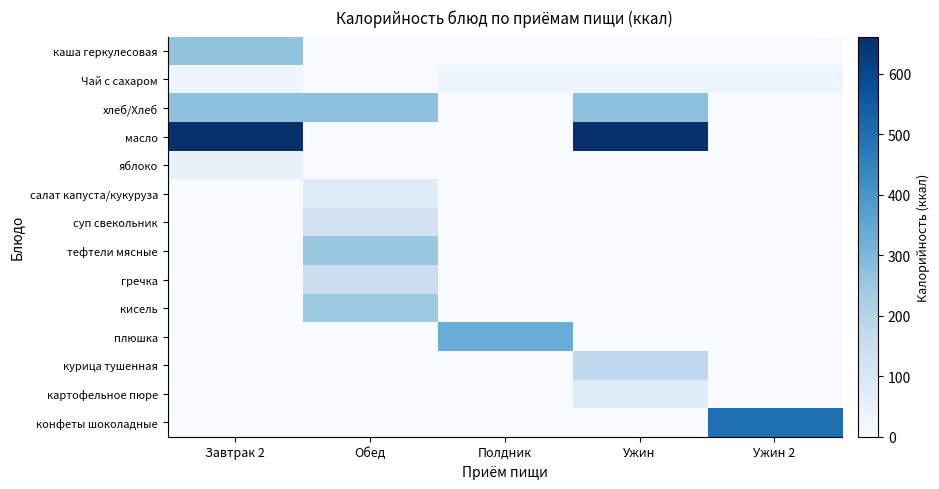

Which series has the widest spread of values?

масло